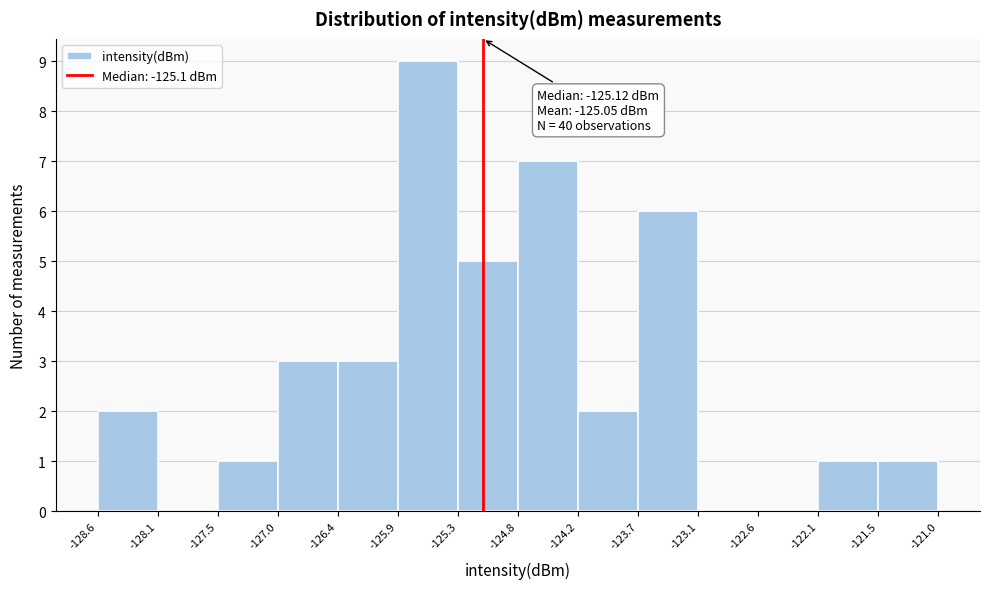

Over which range of the x-axis is the bar tallest?

-125.9 to -125.3